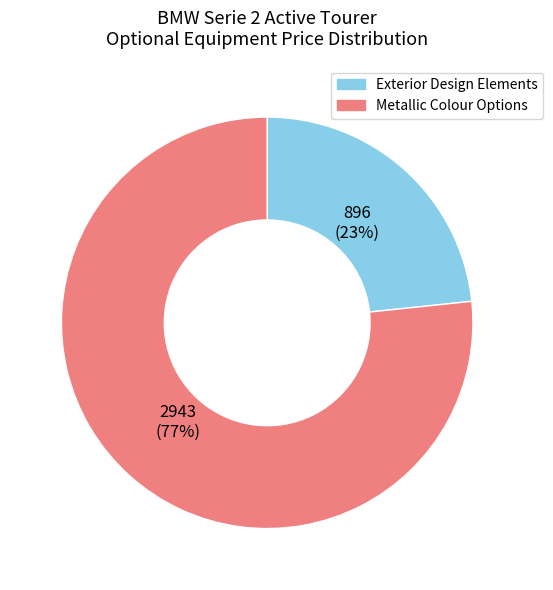

The Exterior Design Elements slice represents 23% of the pie. True or false?

True